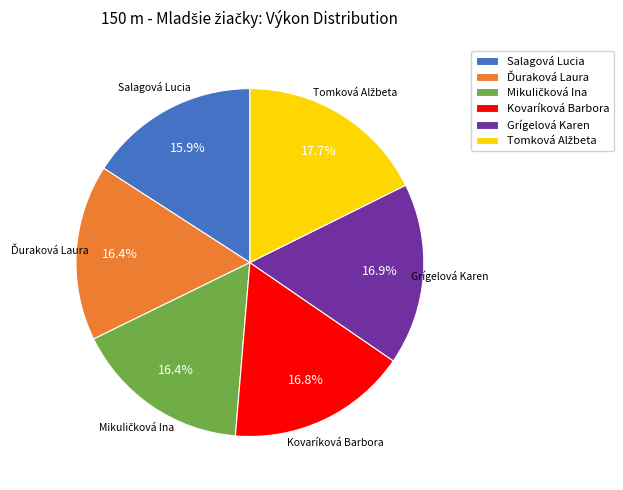

Is there a majority slice in this chart?

No